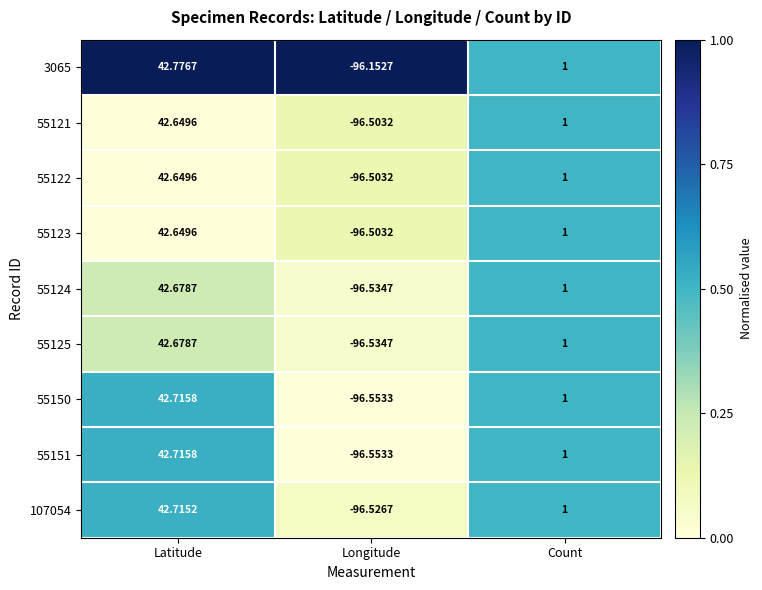

List the labels in order of 55122 value, smallest first.

Longitude, Count, Latitude